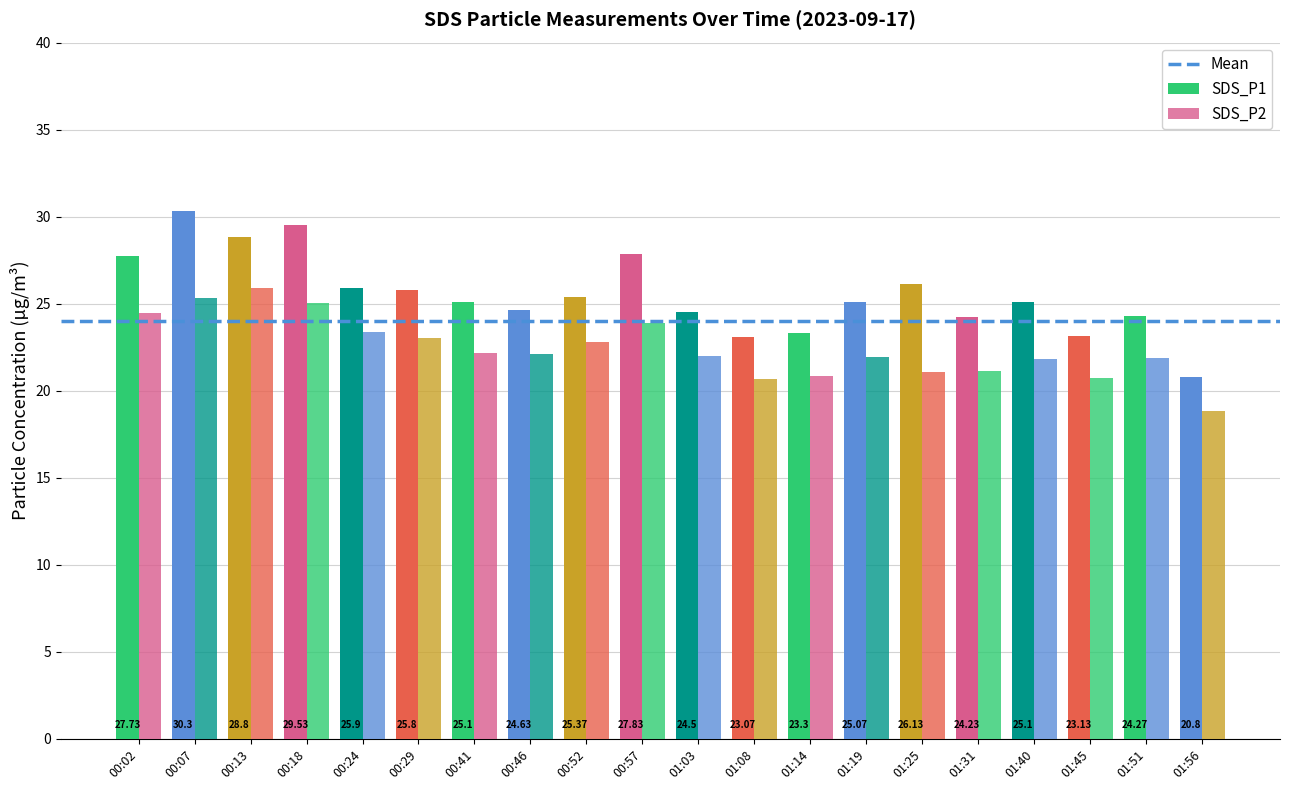

Does the chart contain stacked bars?

No